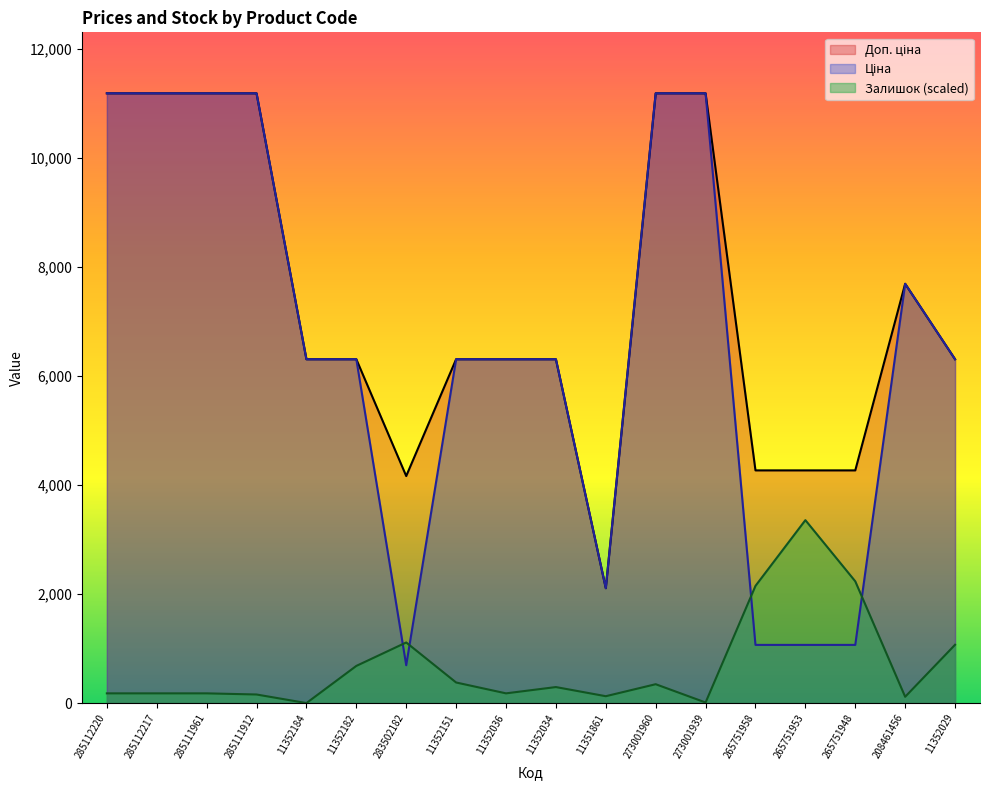

What is the label of the 8th point from the left?

11352151